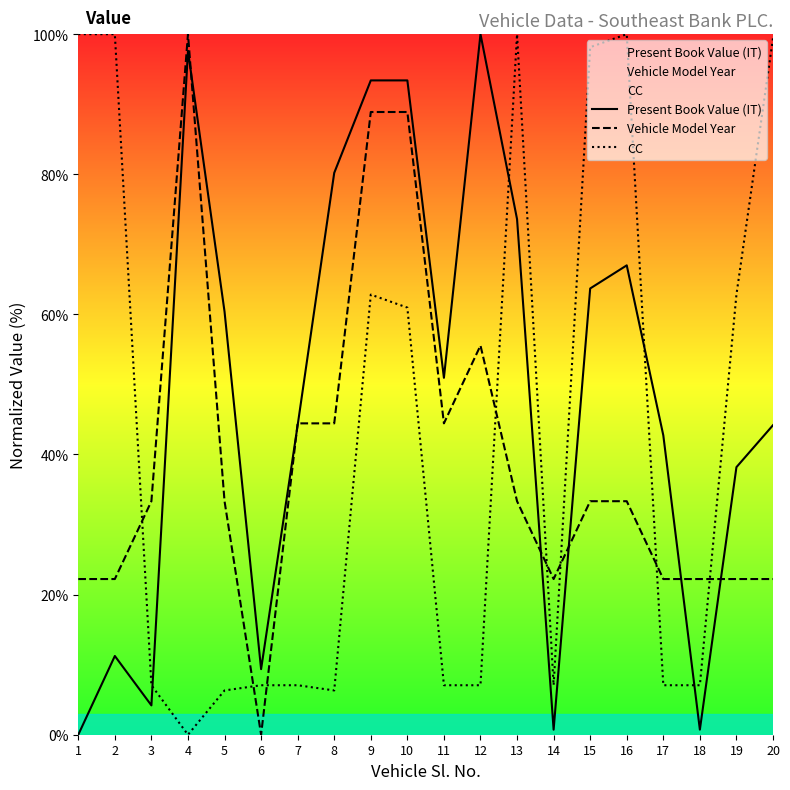

After their last crossing, which series has the higher values: Present Book Value (IT) or Vehicle Model Year?

Present Book Value (IT)